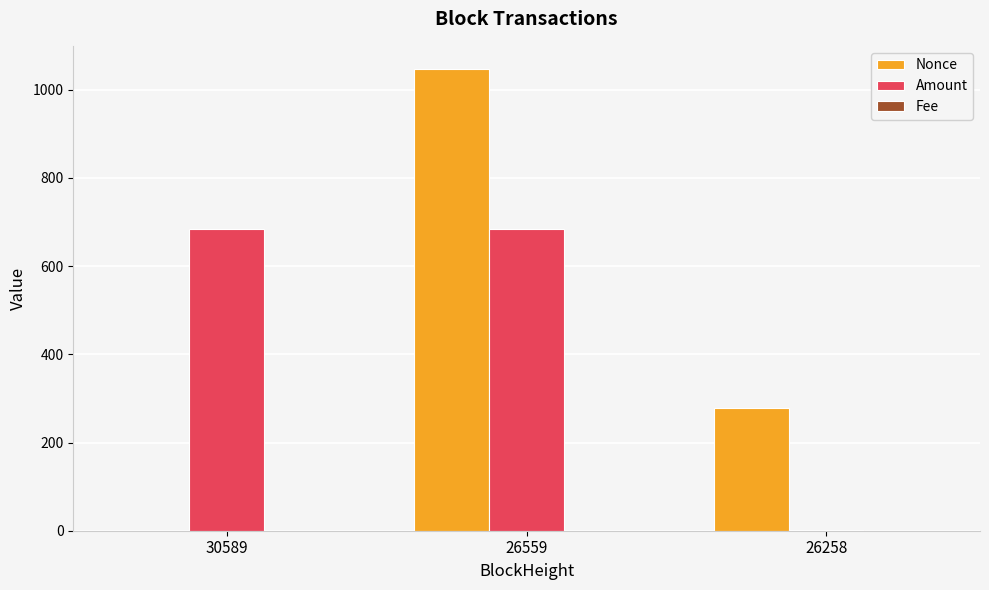

What is the greatest value displayed?

1047.0